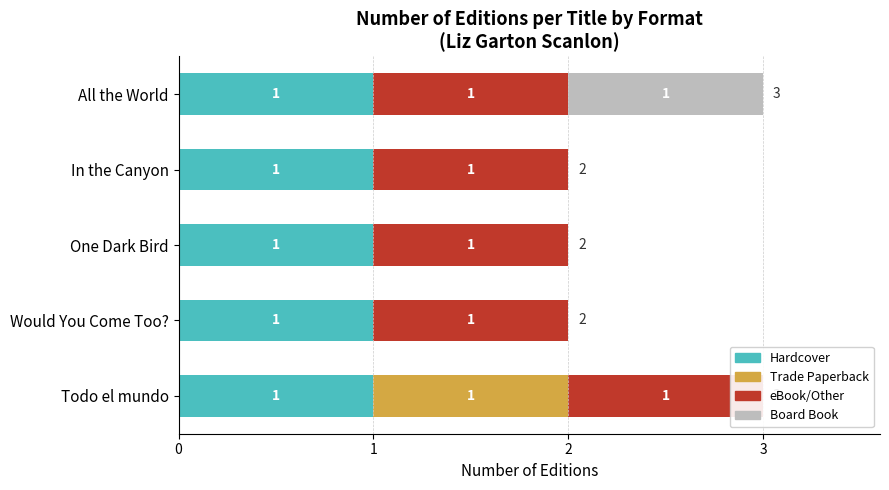

Between 0 and 1, which series saw the biggest shift?

Hardcover